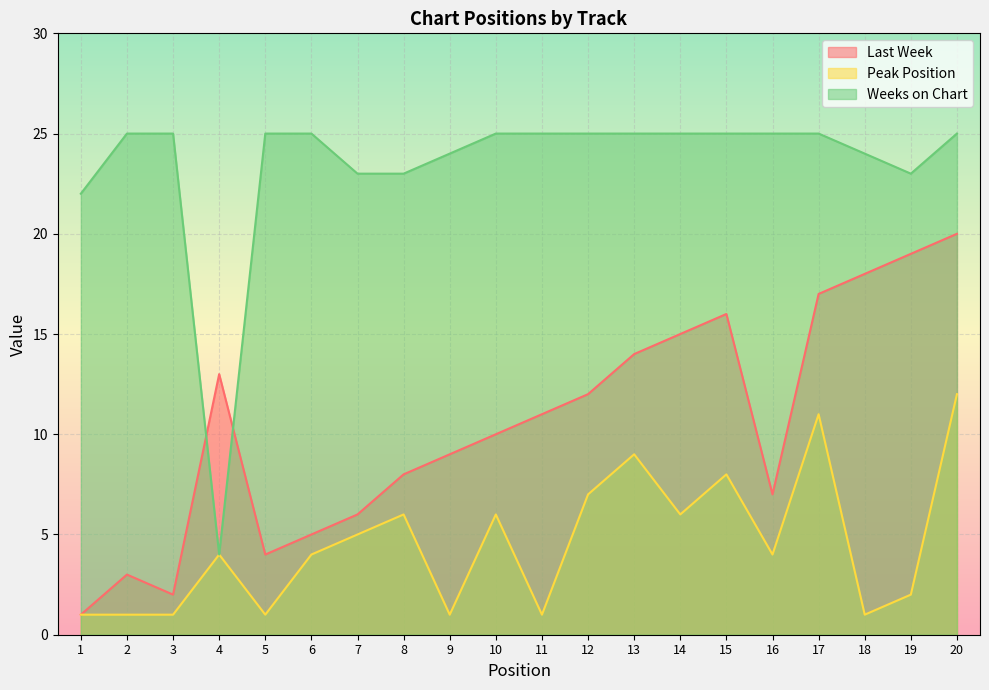

What is the lowest value of the Weeks on Chart series?

4